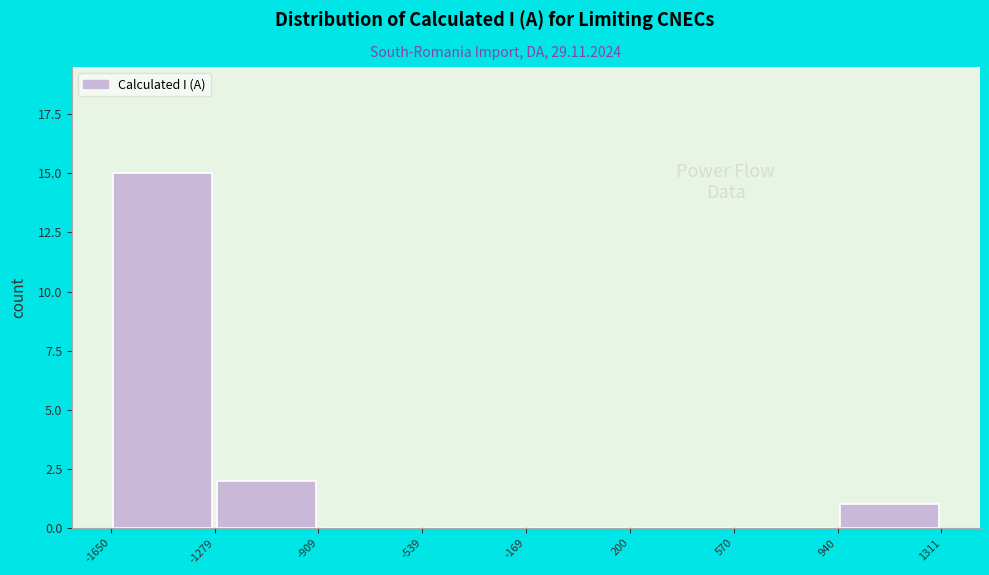

Reading left to right, transcribe this chart: for each bar, give the range it covers on the x-axis and its height. The values are not printed on the chart, so give them approximately, as read against the axis.

-1650 to -1279: 15
-1279 to -909: 2
-909 to -539: 0
-539 to -169: 0
-169 to 200: 0
200 to 570: 0
570 to 940: 0
940 to 1311: 1